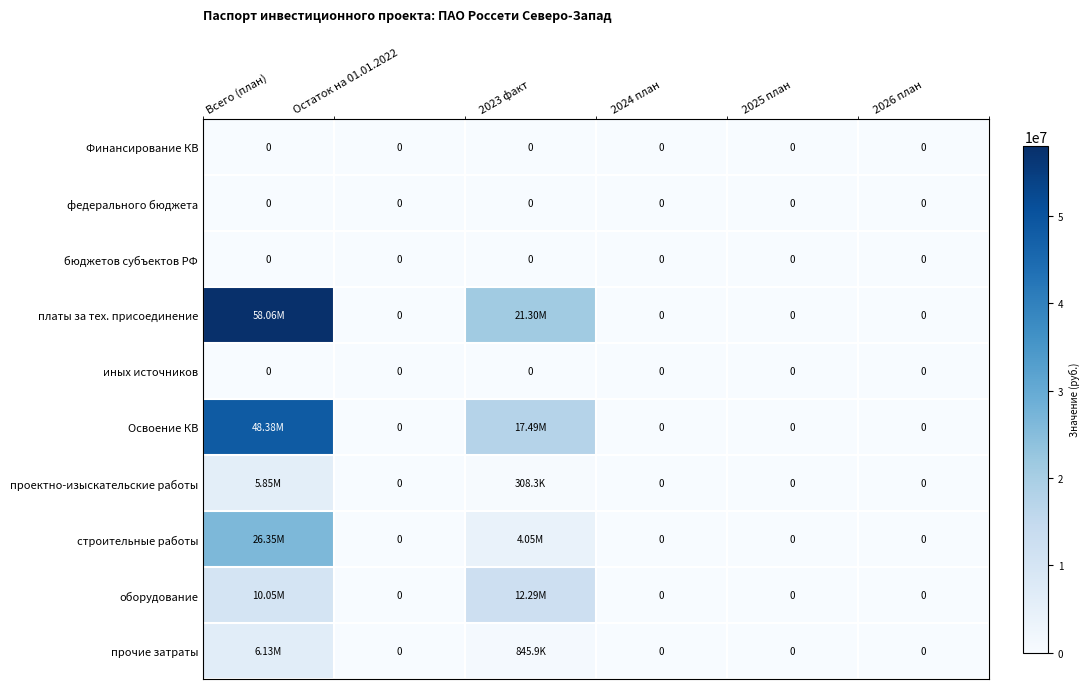

What is the total value across all series at 2023 факт?

56271548